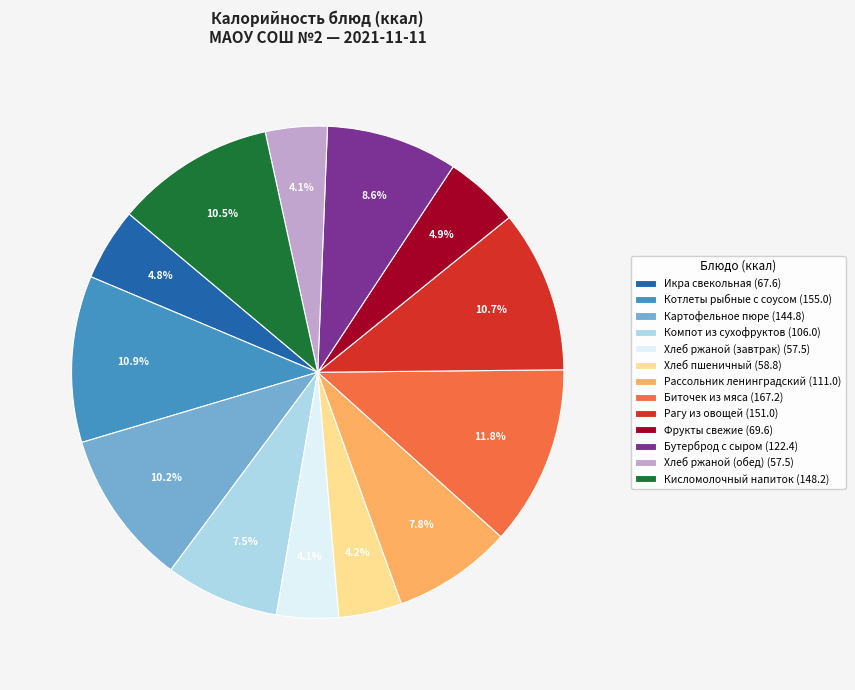

To the nearest percent, what is the average slice percentage?

8%